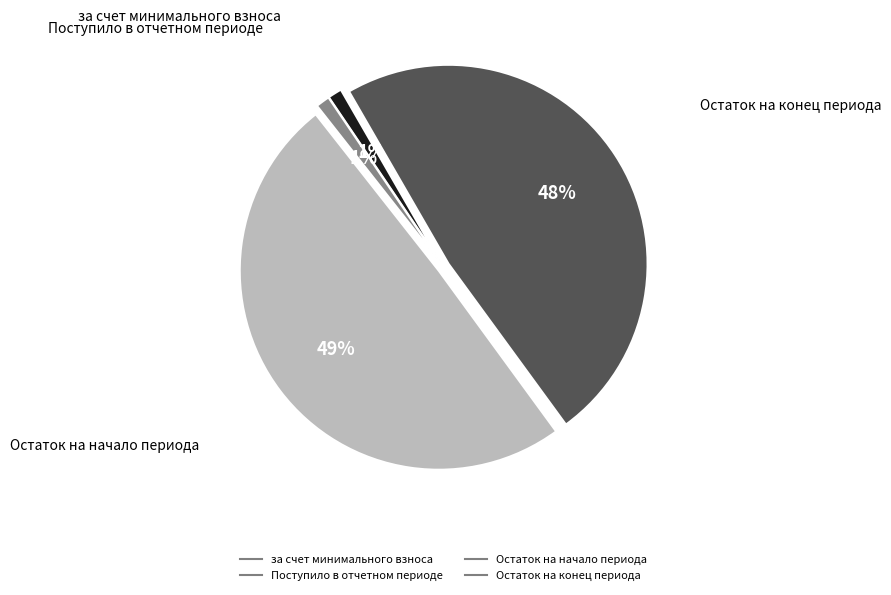

To the nearest percent, what is the difference between the largest and smallest slice percentages?

48%